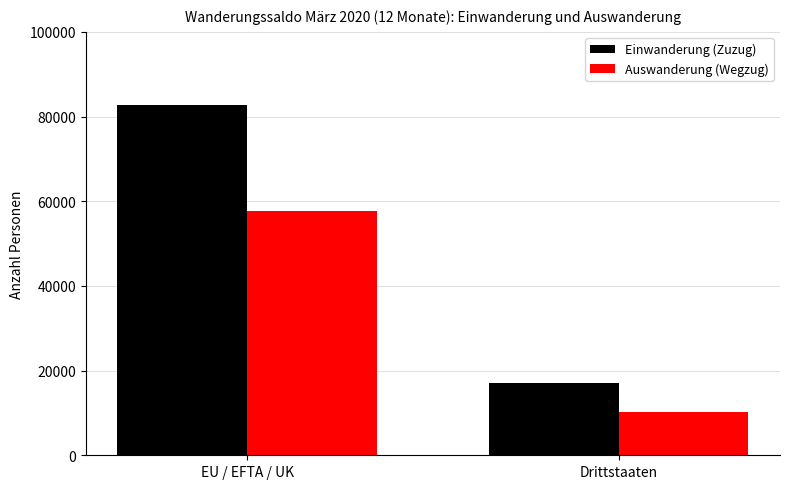

Which series has the widest spread of values?

Einwanderung (Zuzug)